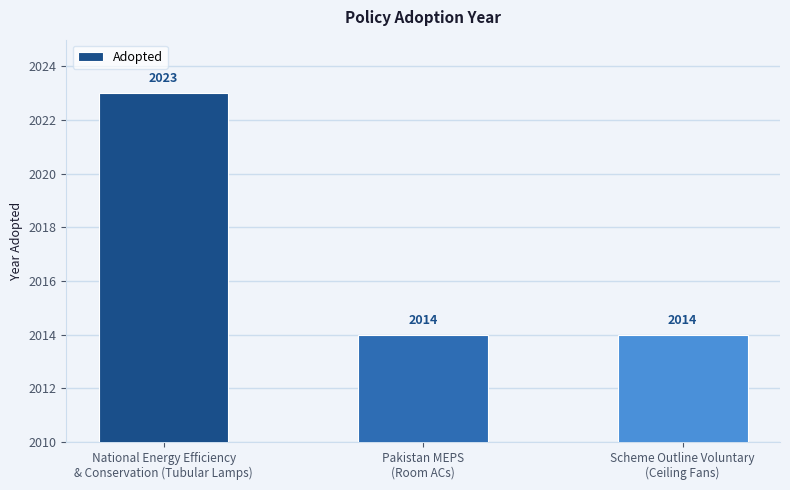

How many series are shown in this chart?

1